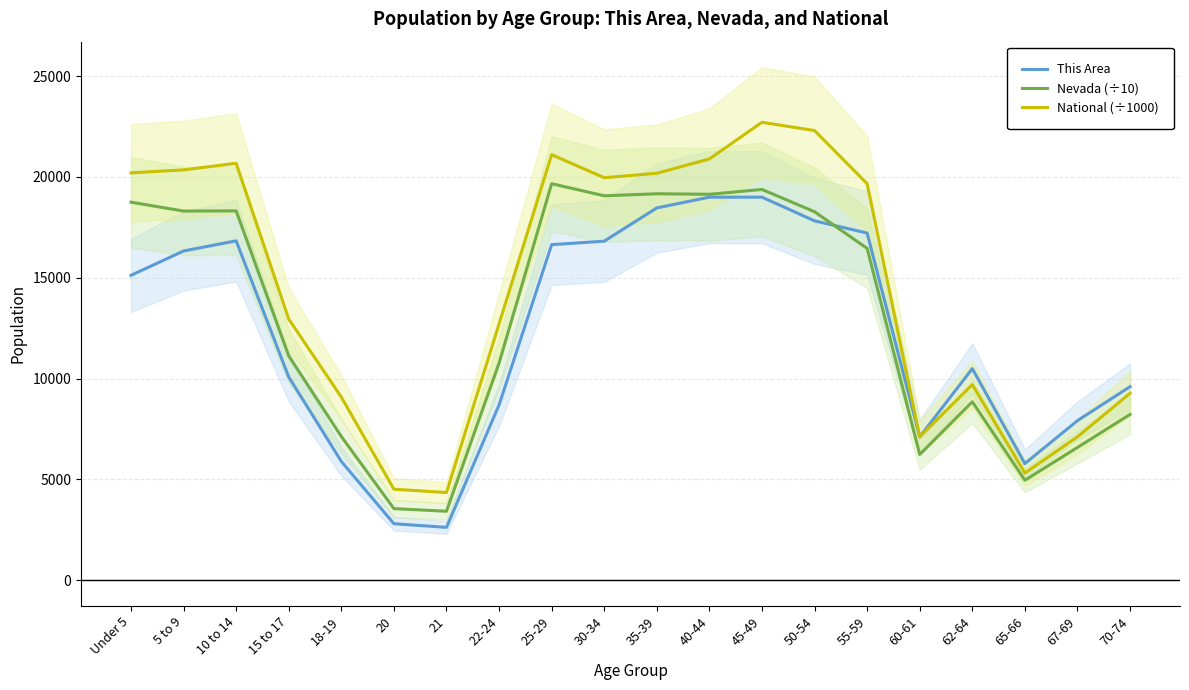

Is it true that National (÷1000) equals 10823.6 at 50-54?

False